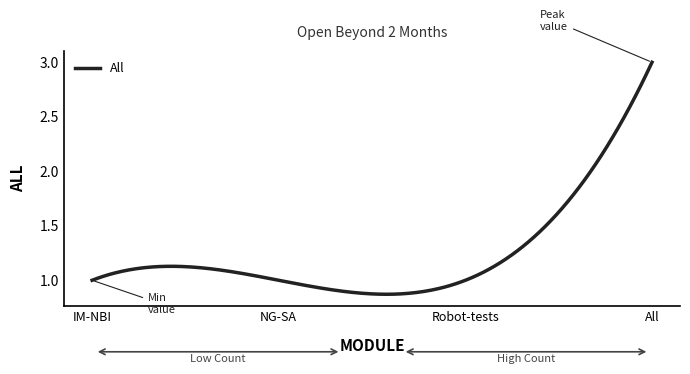

What is the smallest value displayed?

1